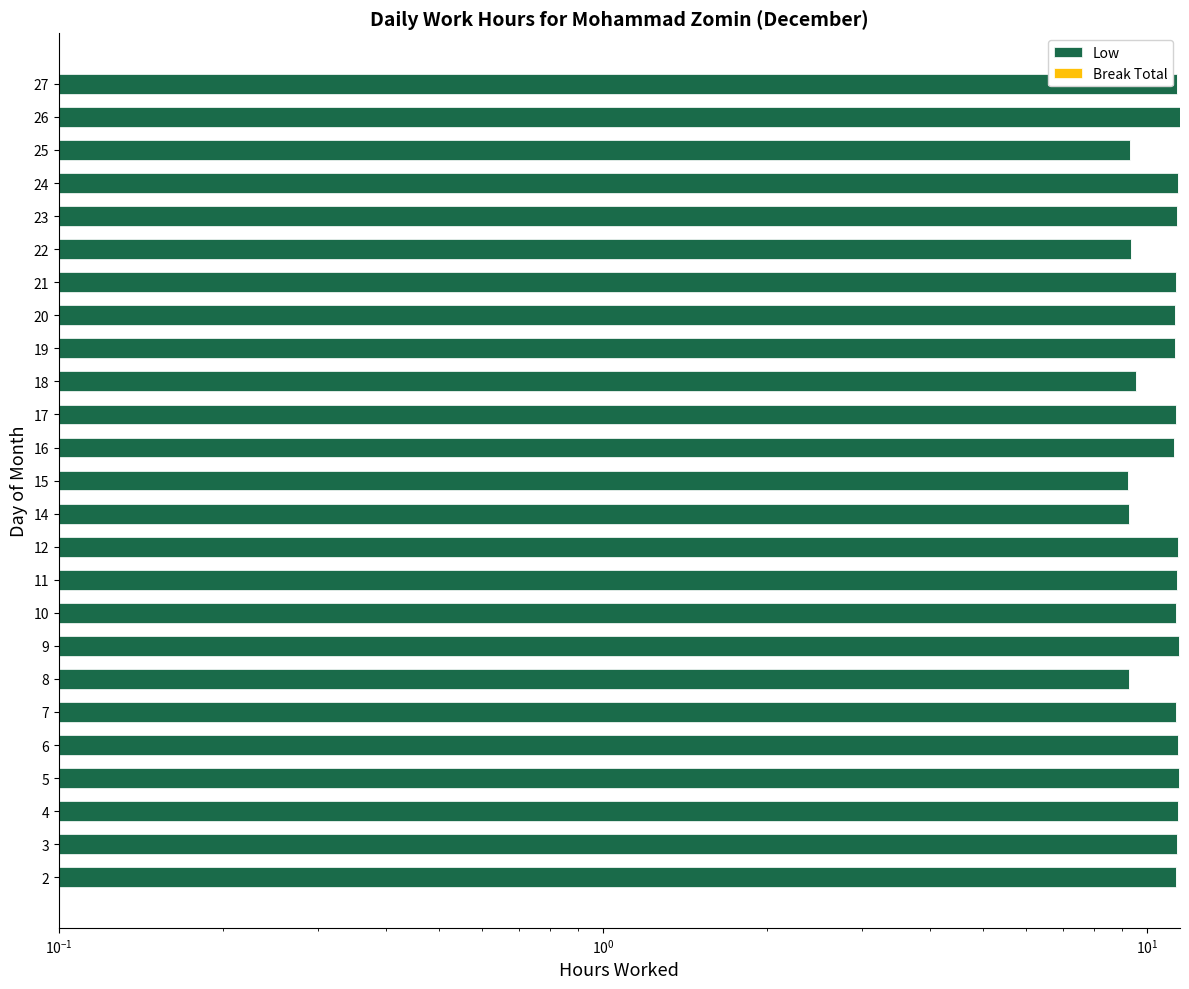

What is the lowest value of the Break Total series?

0.6